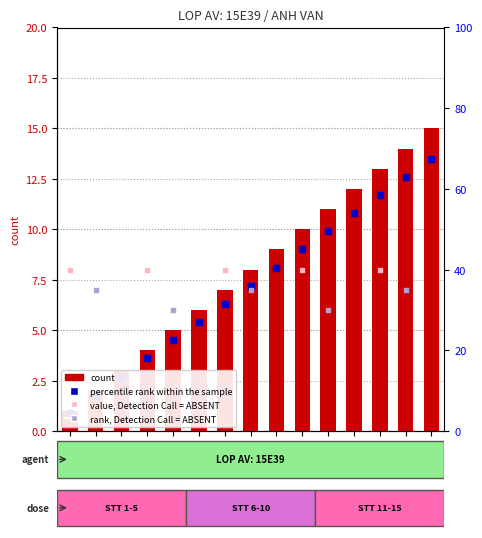

What is the ratio of the value at 15E3904 to the value at 15E3903?

1.3